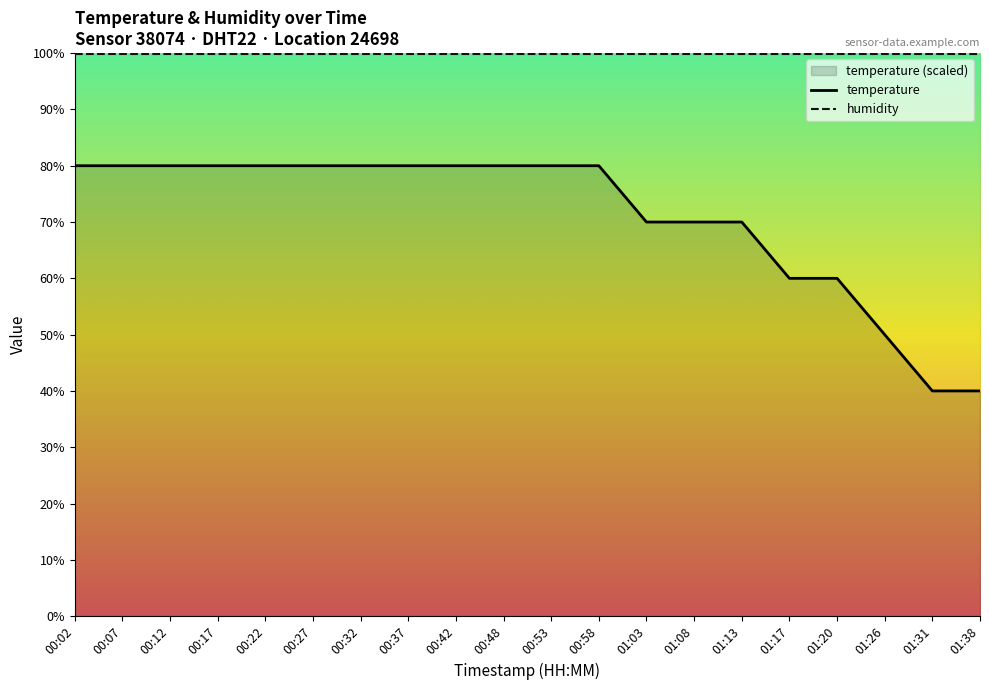

What position from the left is 01:08?

14